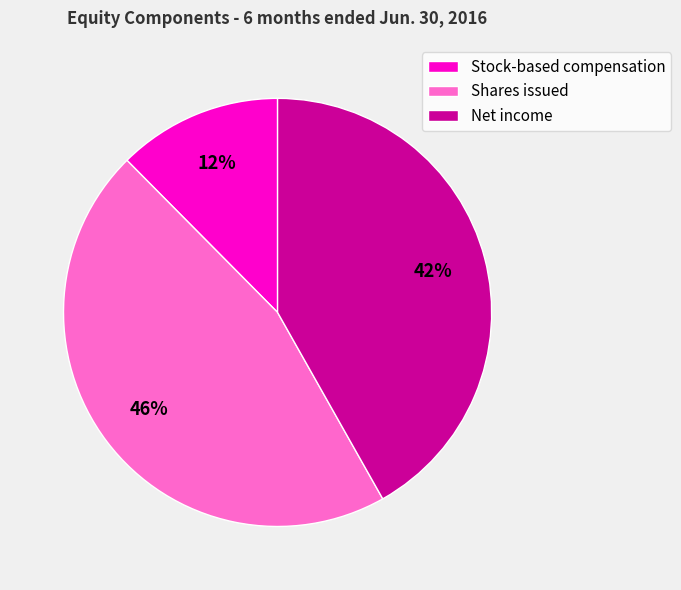

Do Shares issued and Net income together represent more than half of the pie?

Yes